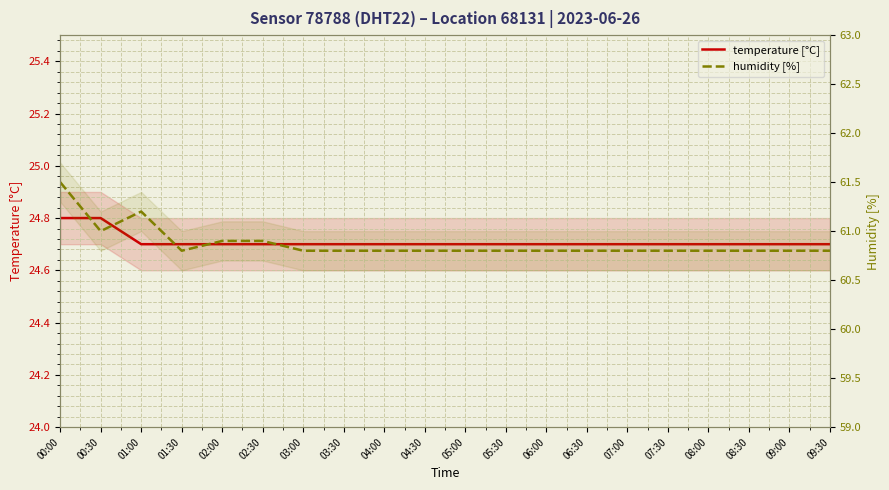

What are all the series names shown in the legend?

temperature [°C], humidity [%]